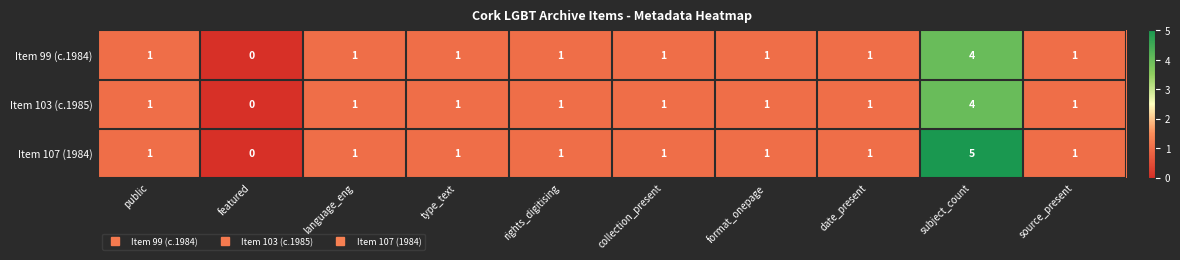

Which series has the largest total across all categories?

Item 107 (1984)